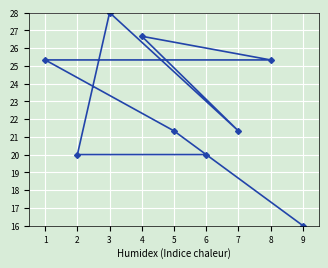

Rank the categories by value from lowest to highest.

9, 2, 6, 5, 7, 1, 8, 4, 3